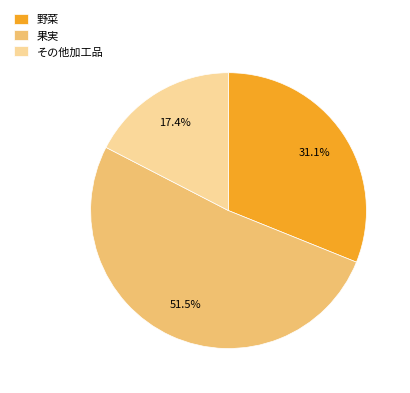

To the nearest percent, what portion does 野菜 represent?

31%